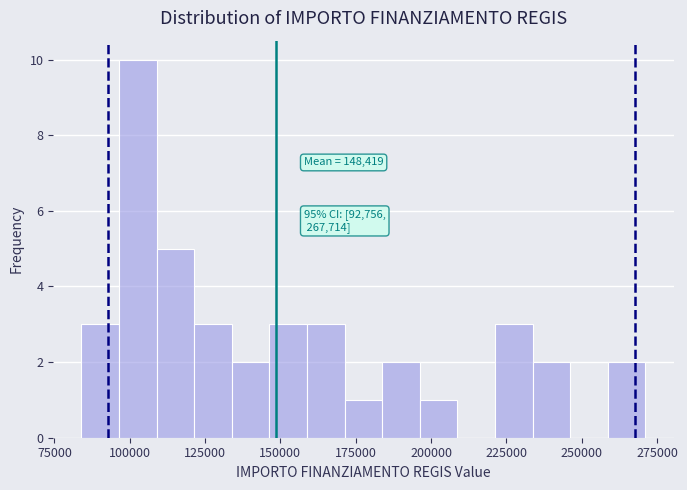

Around what value on the x-axis is the tallest bar? Give the approximate position of its centre, as read against the axis.

105000